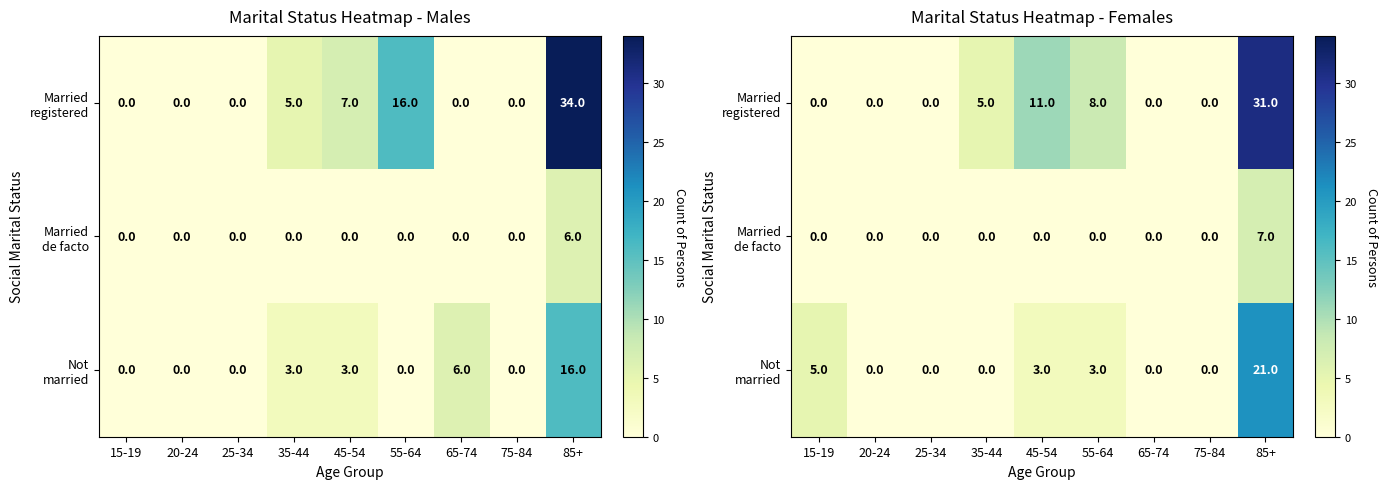

What is the total value across all series at 35-44?

5